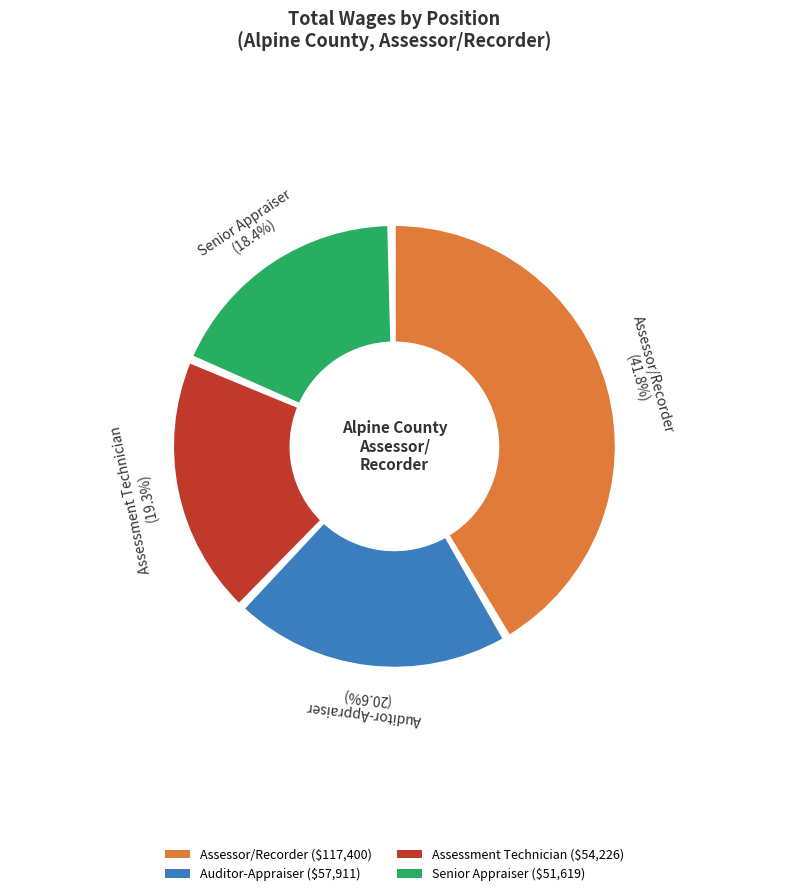

Which has a higher value, Senior Appraiser or Assessment Technician?

Assessment Technician